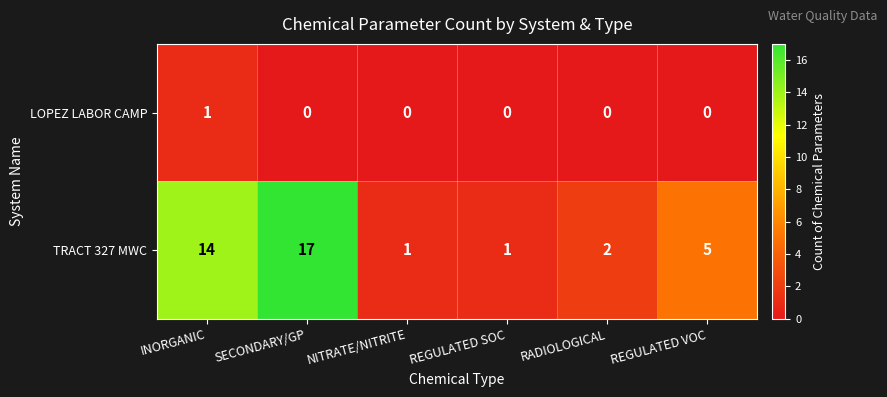

True or false: LOPEZ LABOR CAMP has a value of 1 at SECONDARY/GP.

False